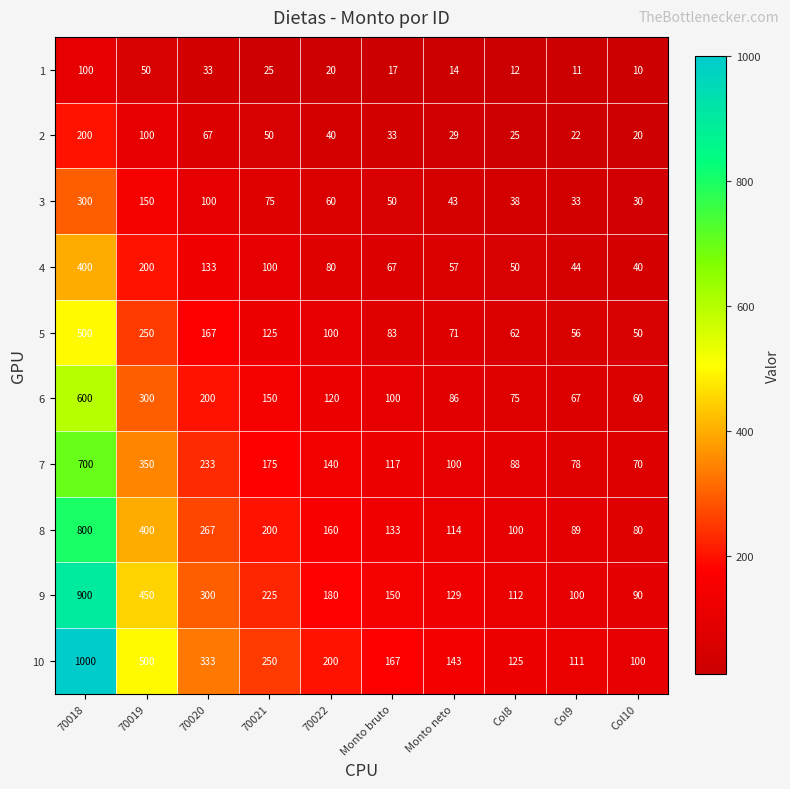

What is the greatest value displayed?

1000